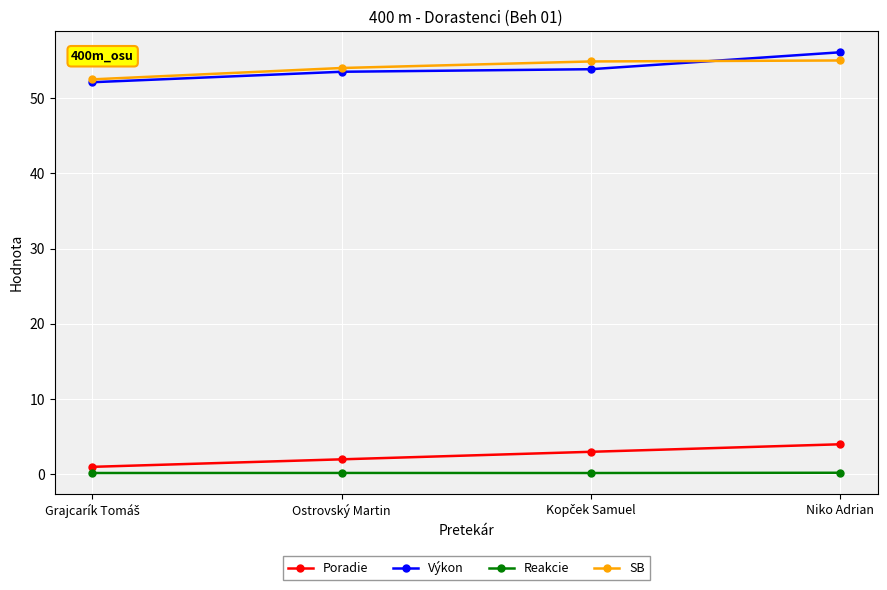

What is the spread (max minus min) of values at Niko Adrian?

55.9